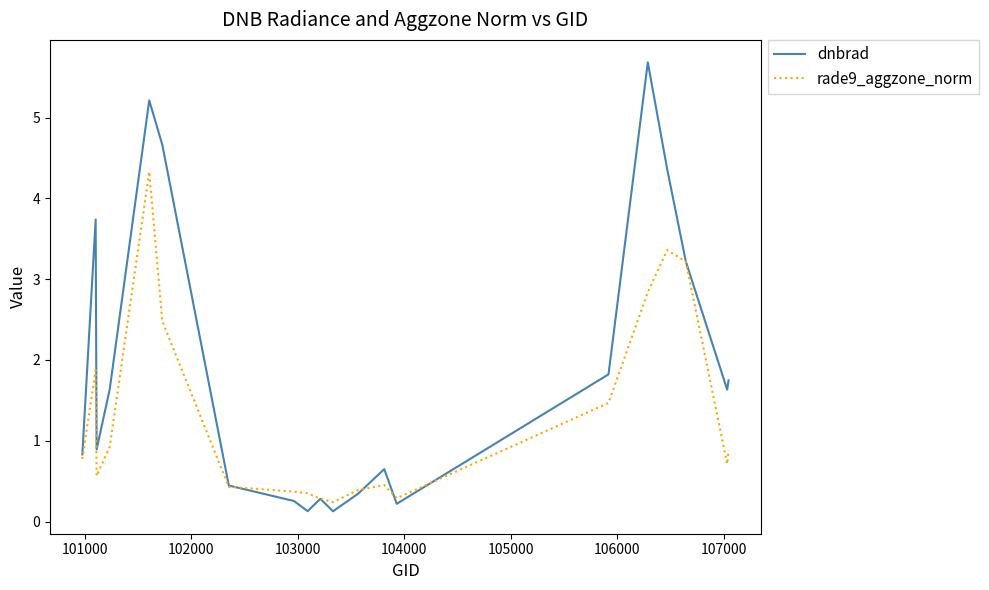

What is the maximum value shown in the chart?

5.7